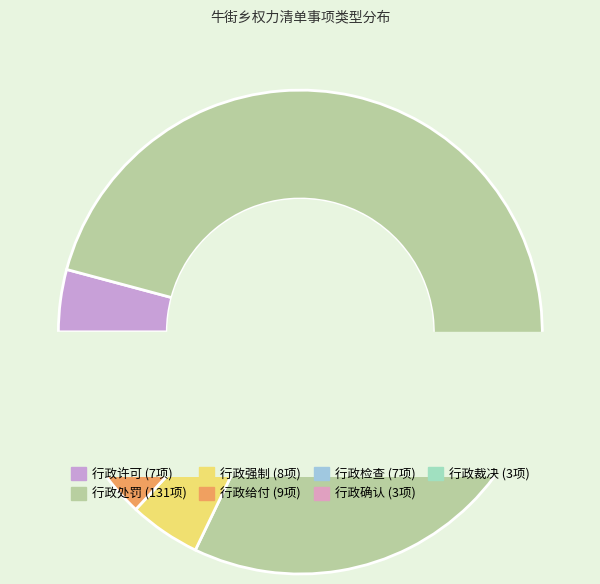

How many slices are in this pie chart?

7